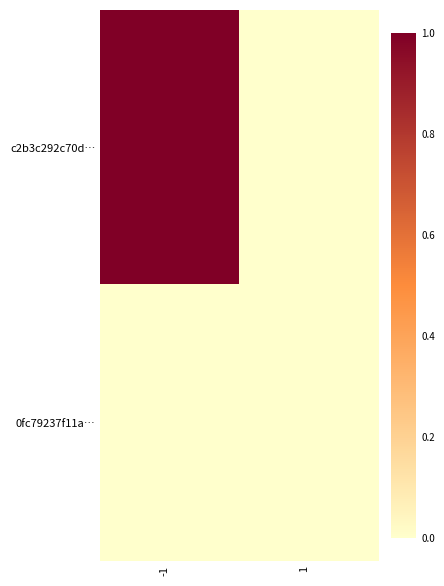

Reading left to right, what are all the values shown in this chart?

c2b3c292c70d…: -1=1	1=0
0fc79237f11a…: -1=0	1=0